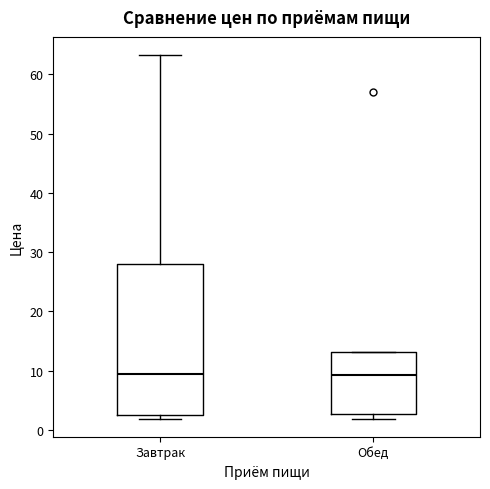

Comparing the boxes themselves (not the whiskers), which one is the tallest?

Завтрак